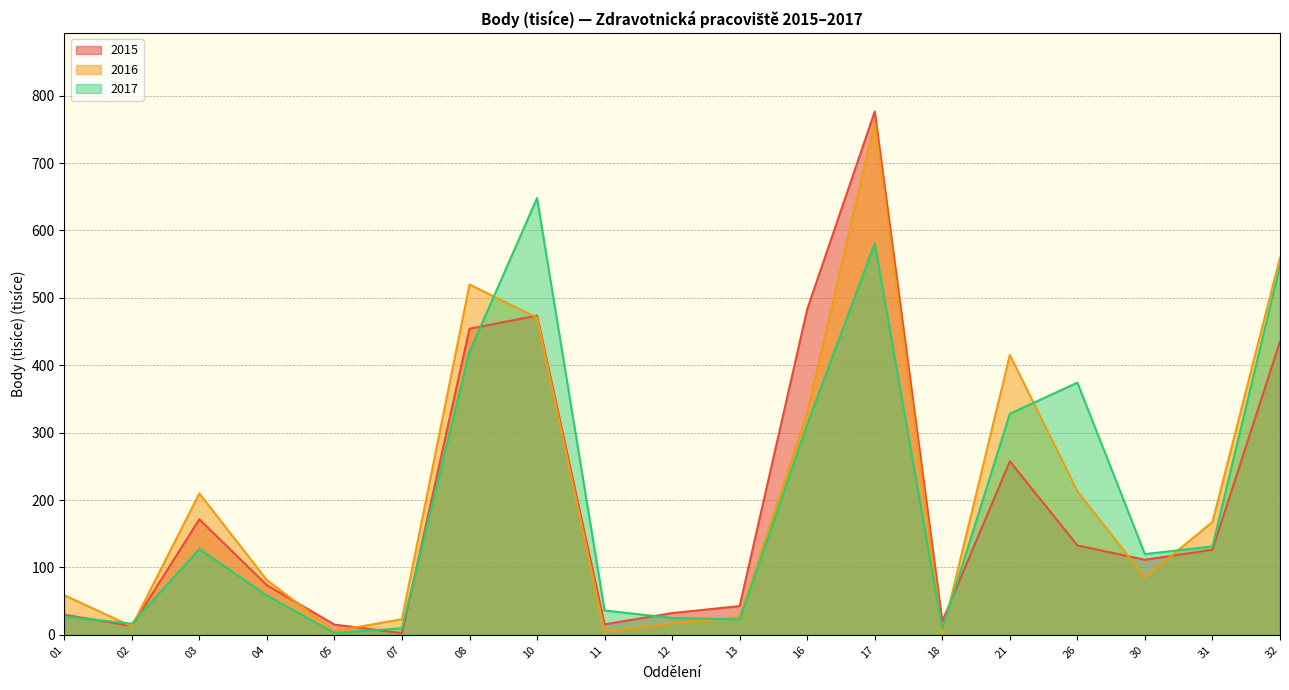

What is the approximate value of 2017 at 07?

9.7